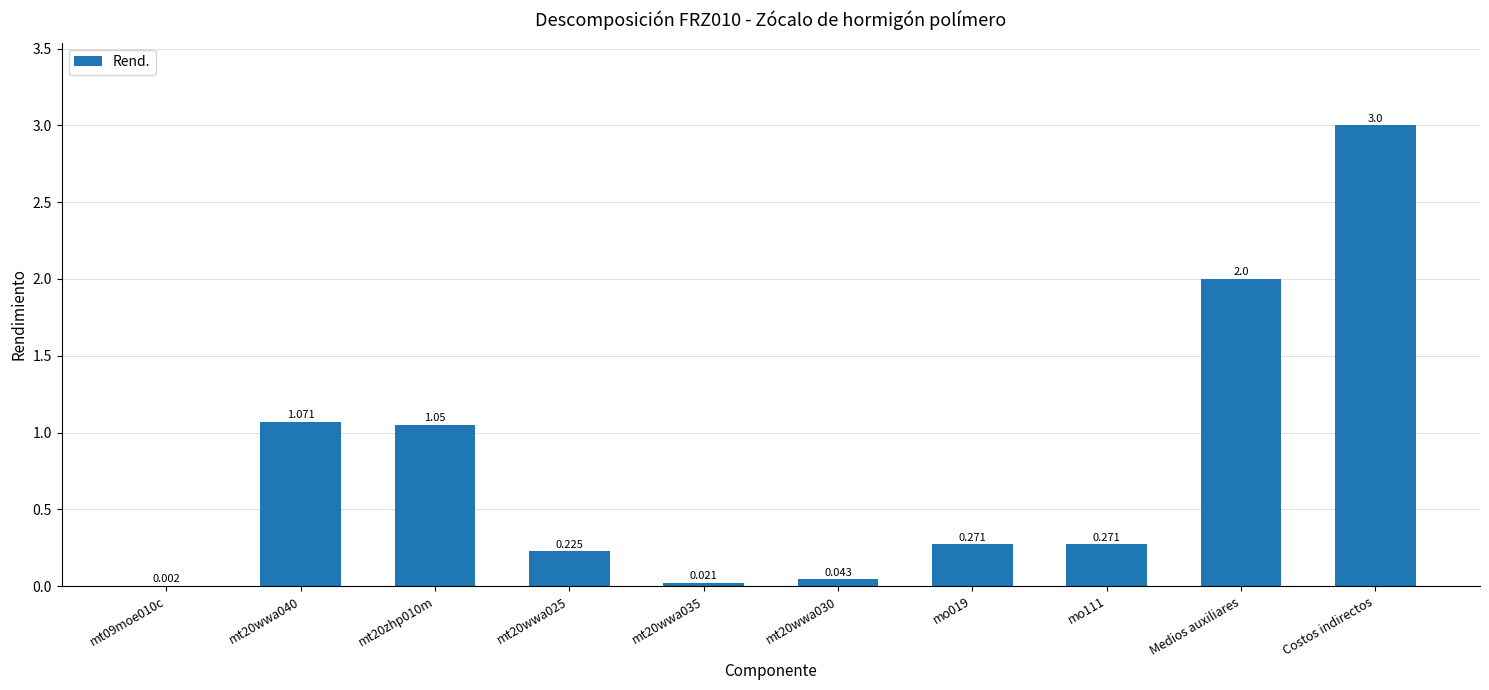

Between Medios auxiliares and mt20wwa030, which is larger?

Medios auxiliares